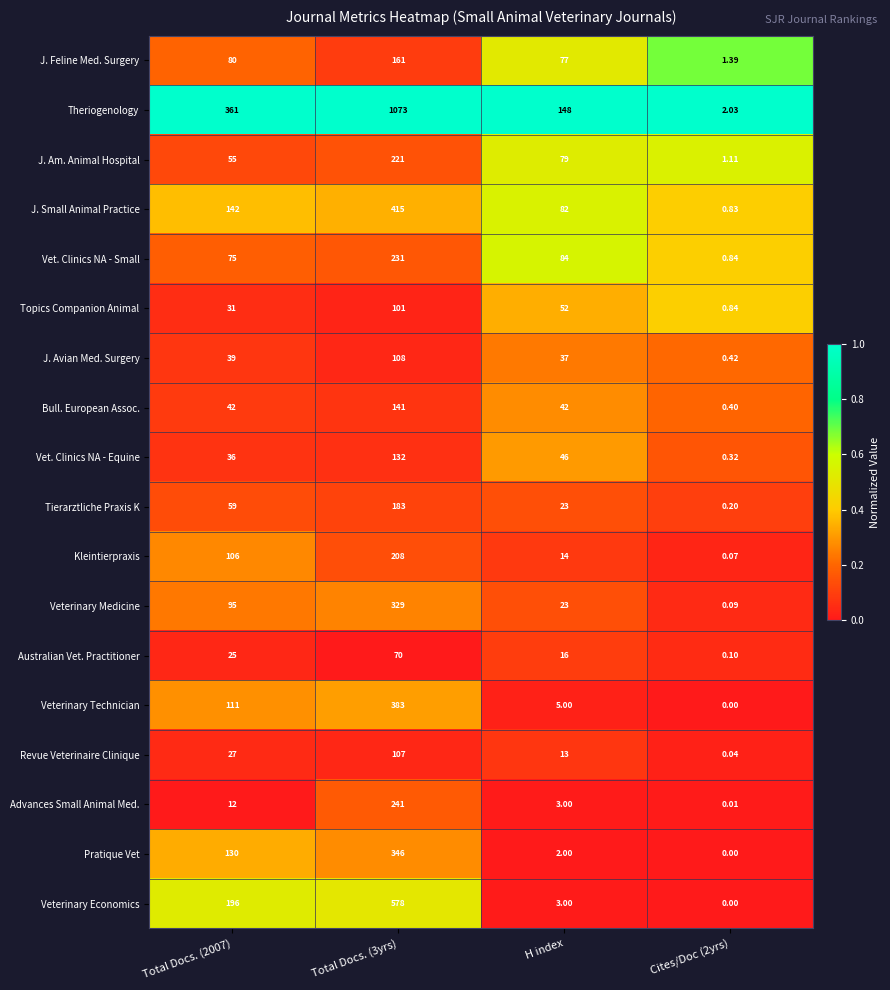

What is the maximum value shown in the chart?

1073.0